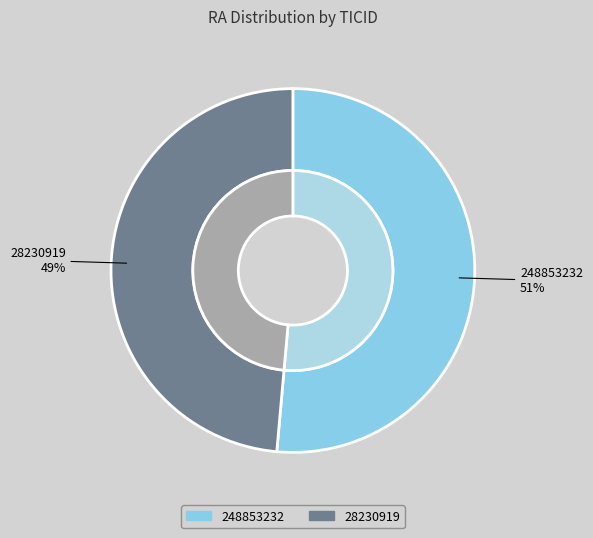

Rank the categories by value from highest to lowest.

248853232, 28230919